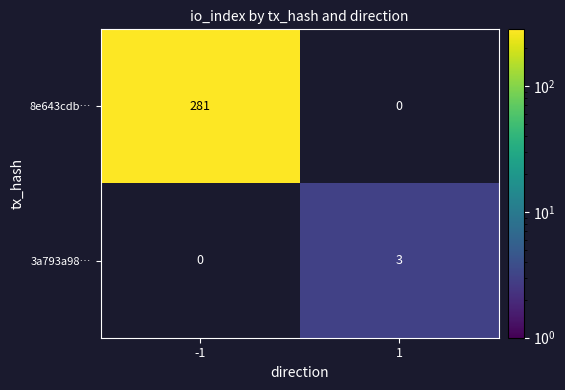

What is the sum of all 3a793a98… values?

3